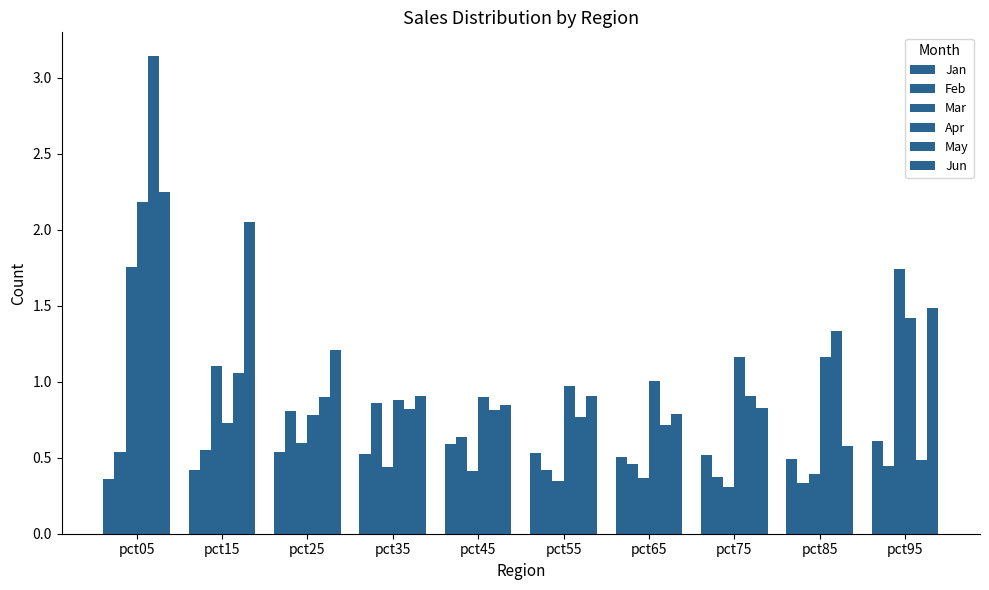

The value of May at pct45 is 0.8. True or false?

True